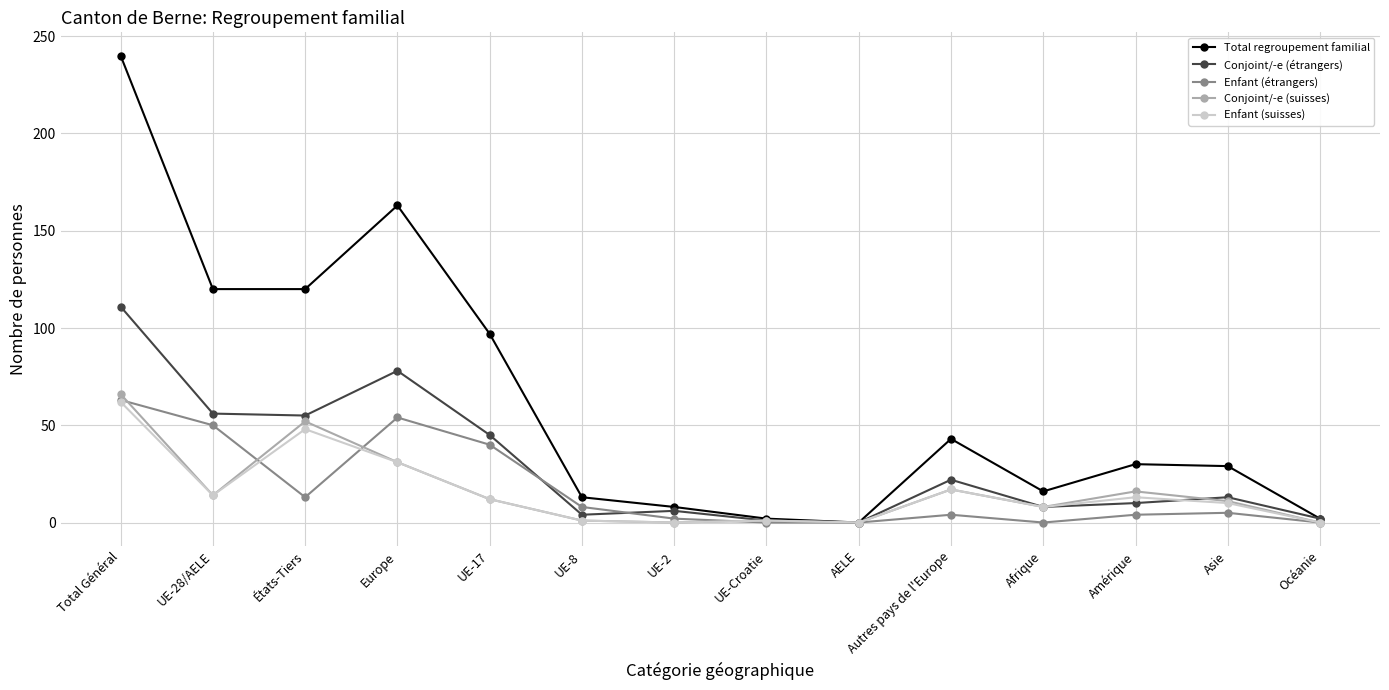

How many distinct data groups are displayed?

5